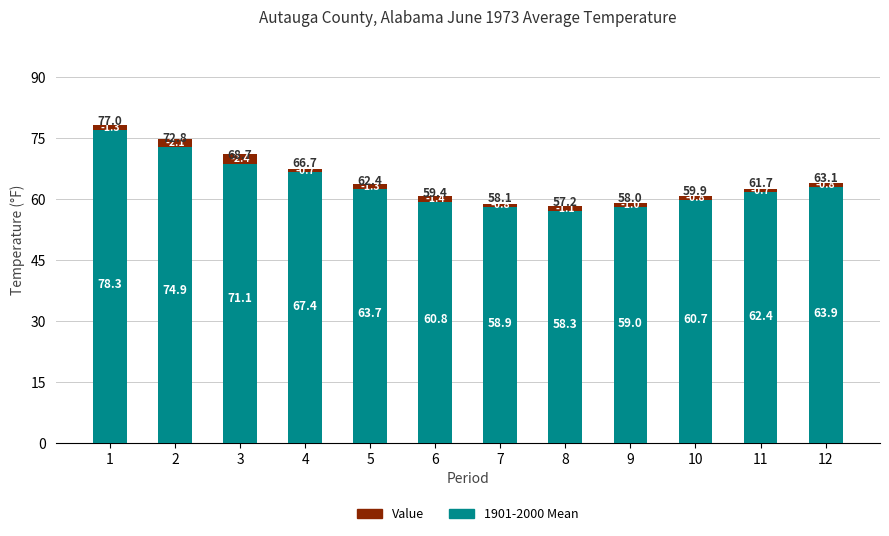

Which series has the largest range (max minus min)?

1901-2000 Mean